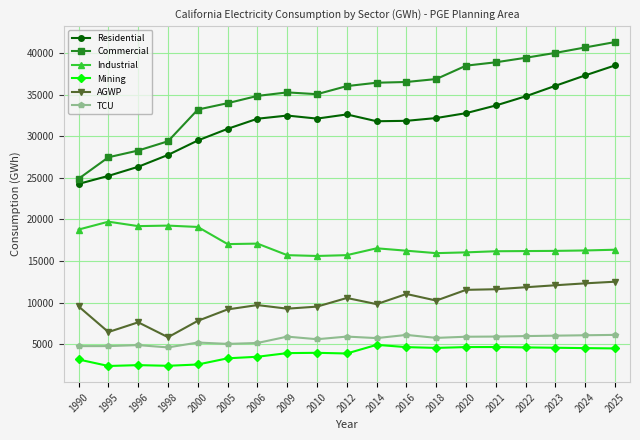

What is the difference between the maximum and second lowest values in the Industrial series?

4025.7